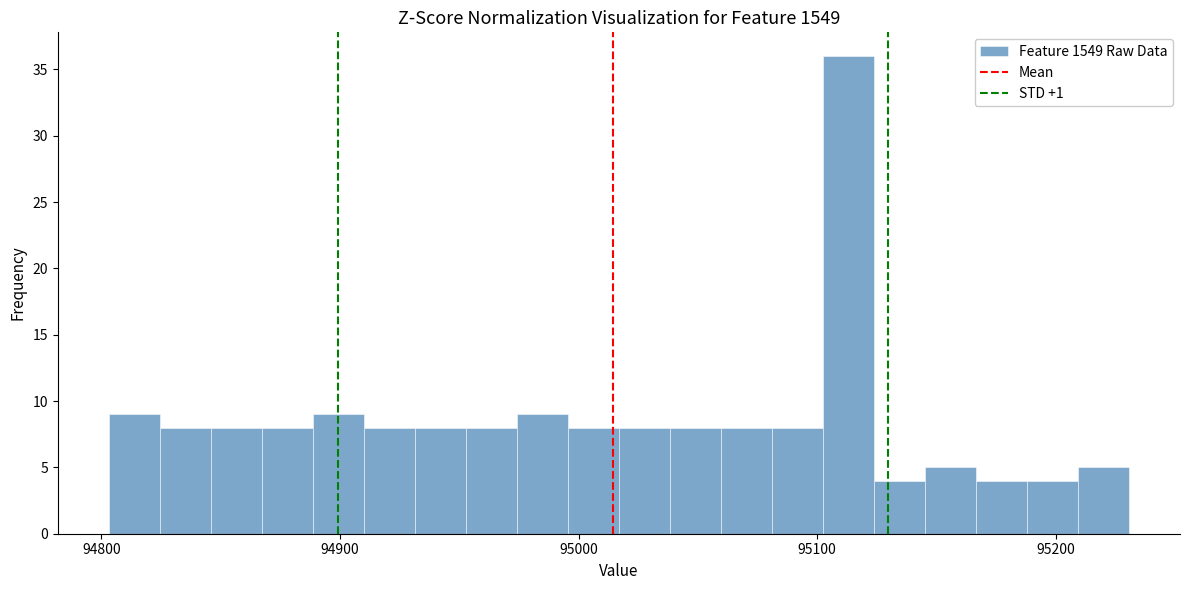

Around what value on the x-axis is the tallest bar? Give the approximate position of its centre, as read against the axis.

95110